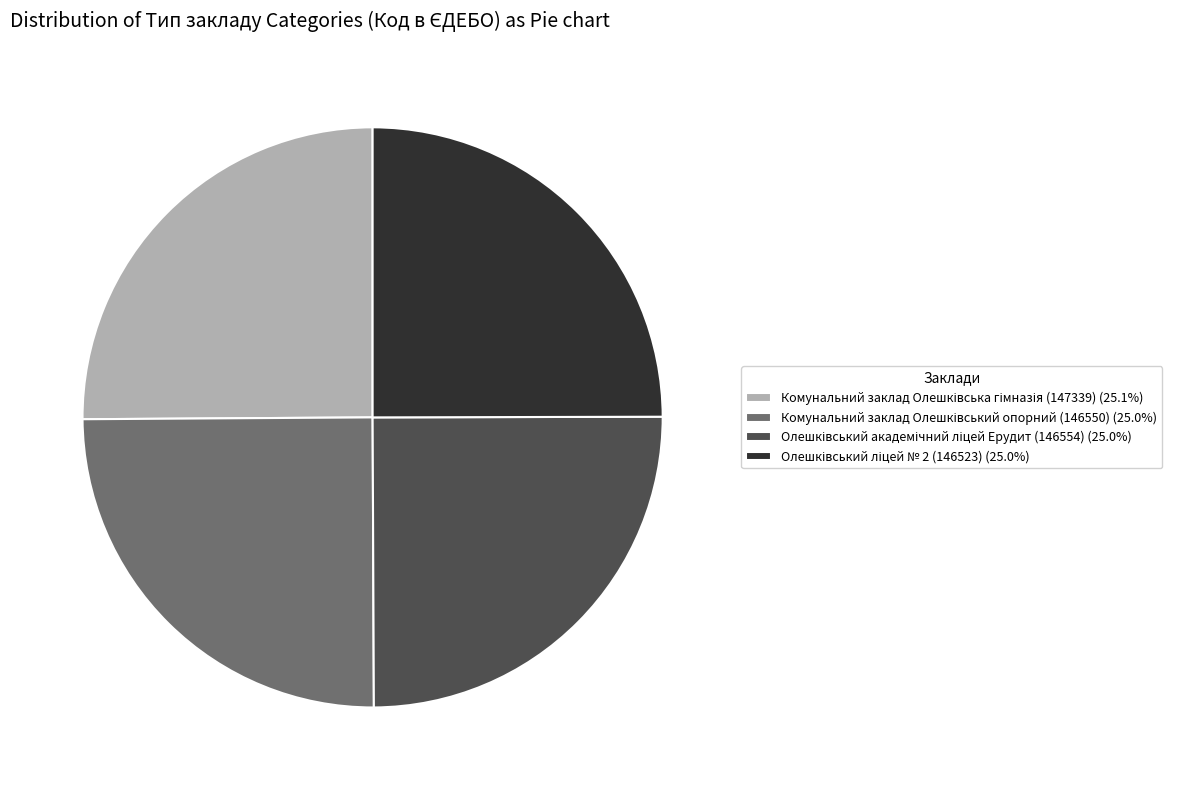

Does any single category account for the majority?

No